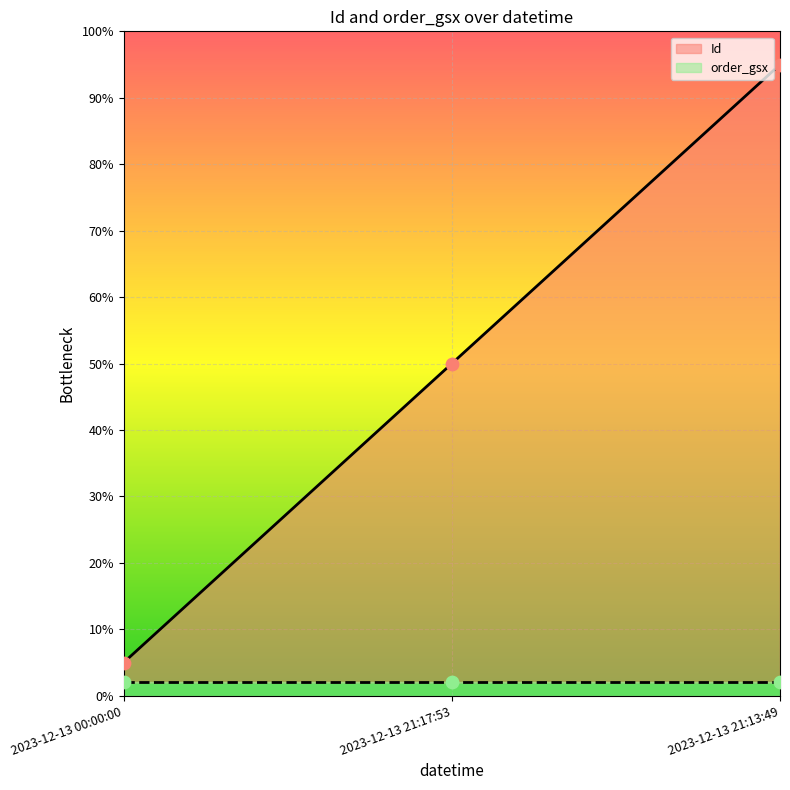

What is the ratio of the value at 2023-12-13 21:13:49 to the value at 2023-12-13 21:17:53?

1.9